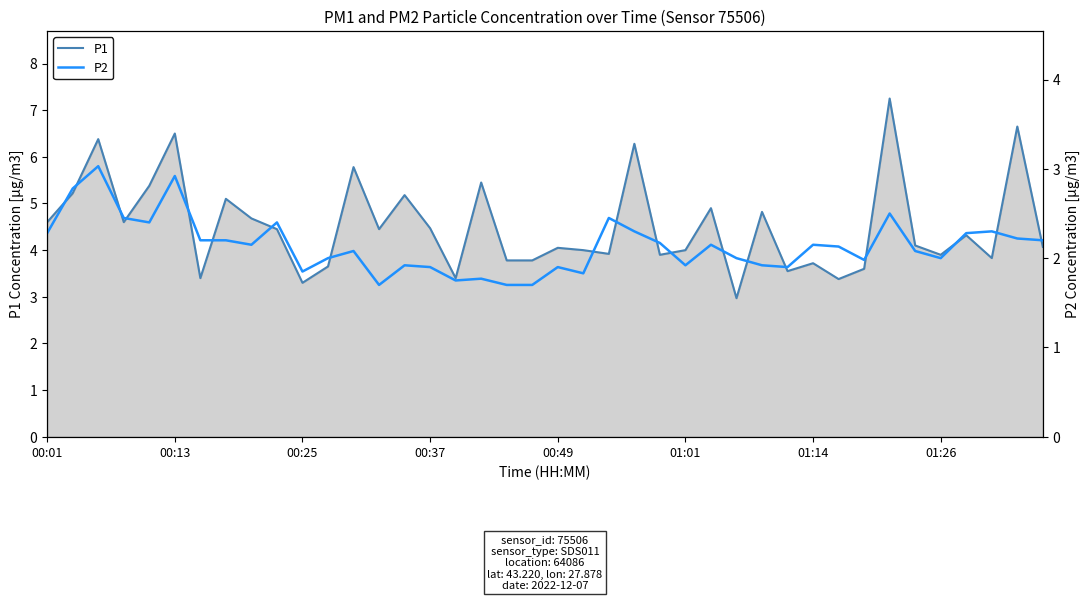

The P1 series shows 1.2 at 01:14. True or false?

False